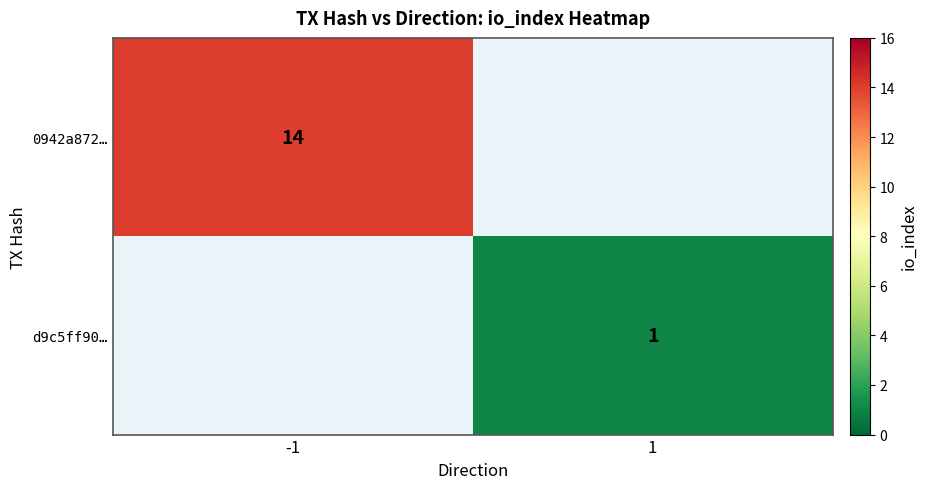

Is it true that d9c5ff90… equals 2 at 1?

False